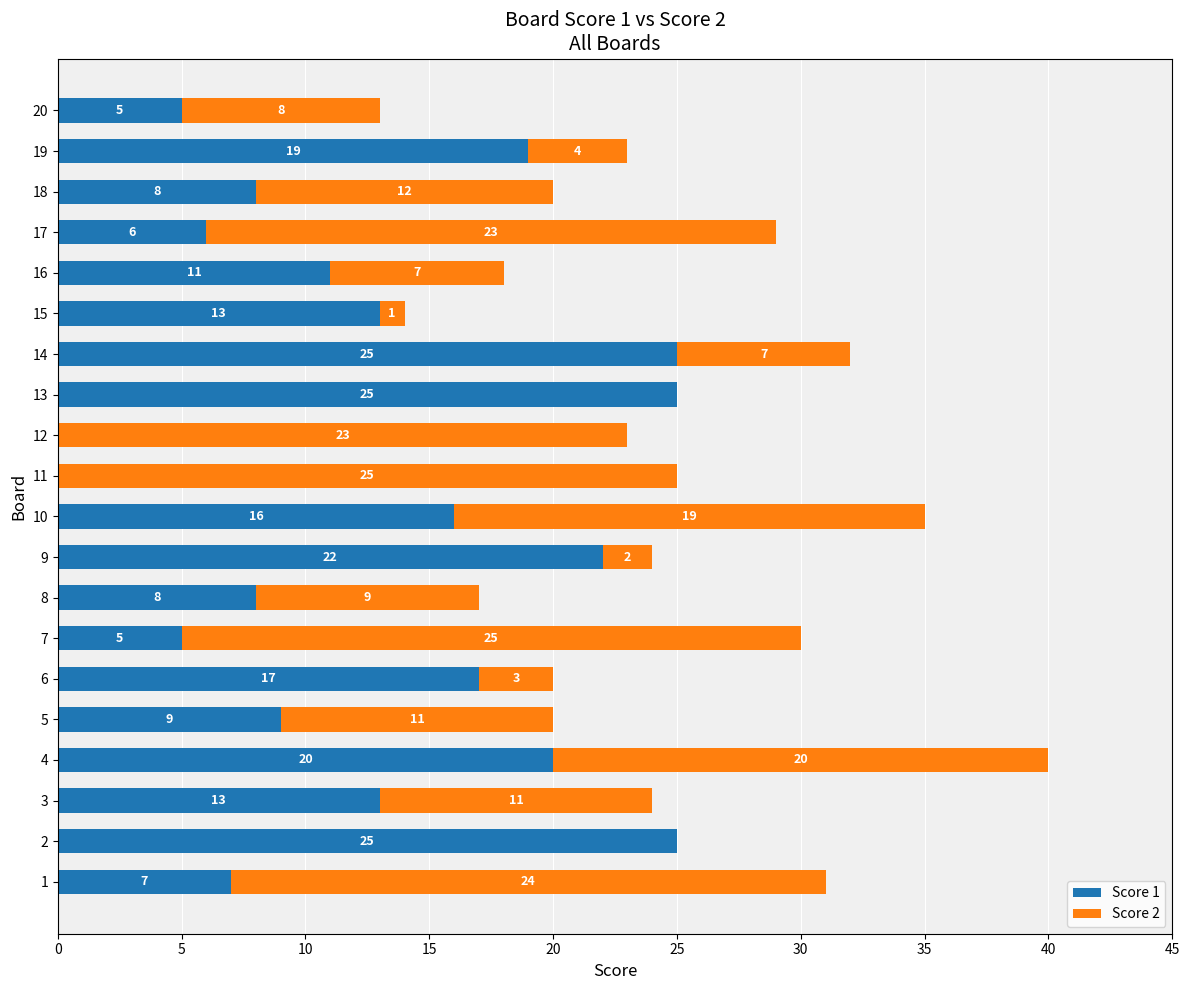

What is the sum of all Score 1 values?

254